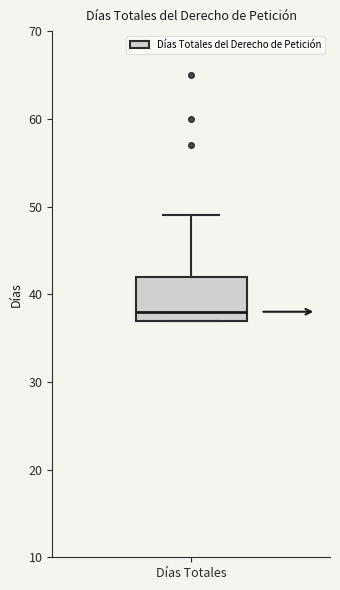

Where does the upper whisker of the box for Días Totales end on the y-axis? The values are not printed on the chart, so give them approximately, as read against the axis.

49